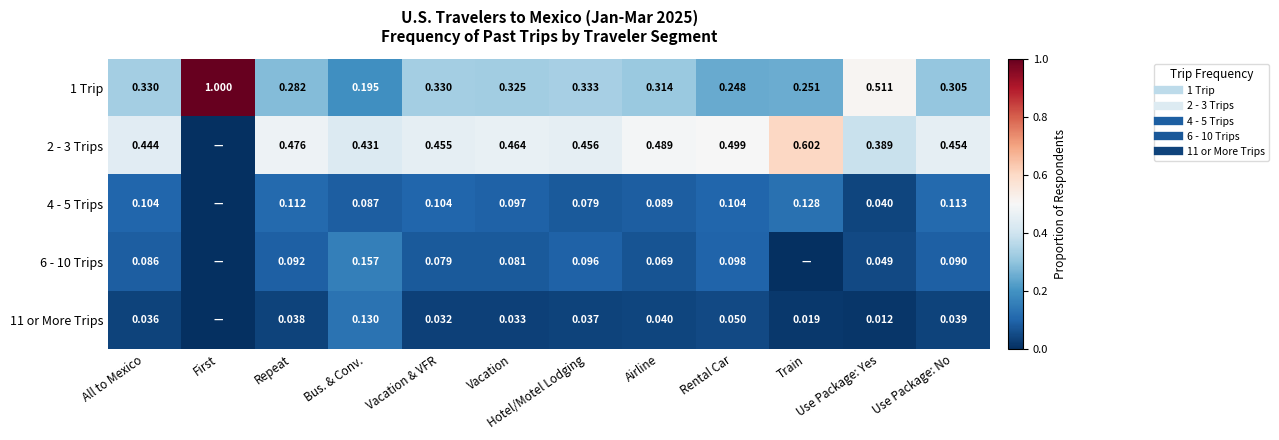

What is the difference between the highest and lowest values at Hotel/Motel Lodging?

0.4